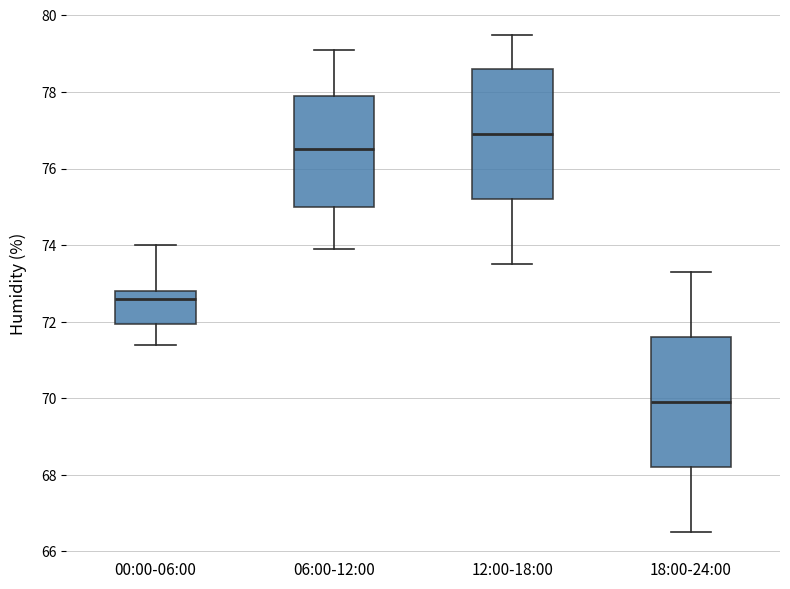

Where does the upper whisker of the box for 00:00-06:00 end on the y-axis? The values are not printed on the chart, so give them approximately, as read against the axis.

74.0